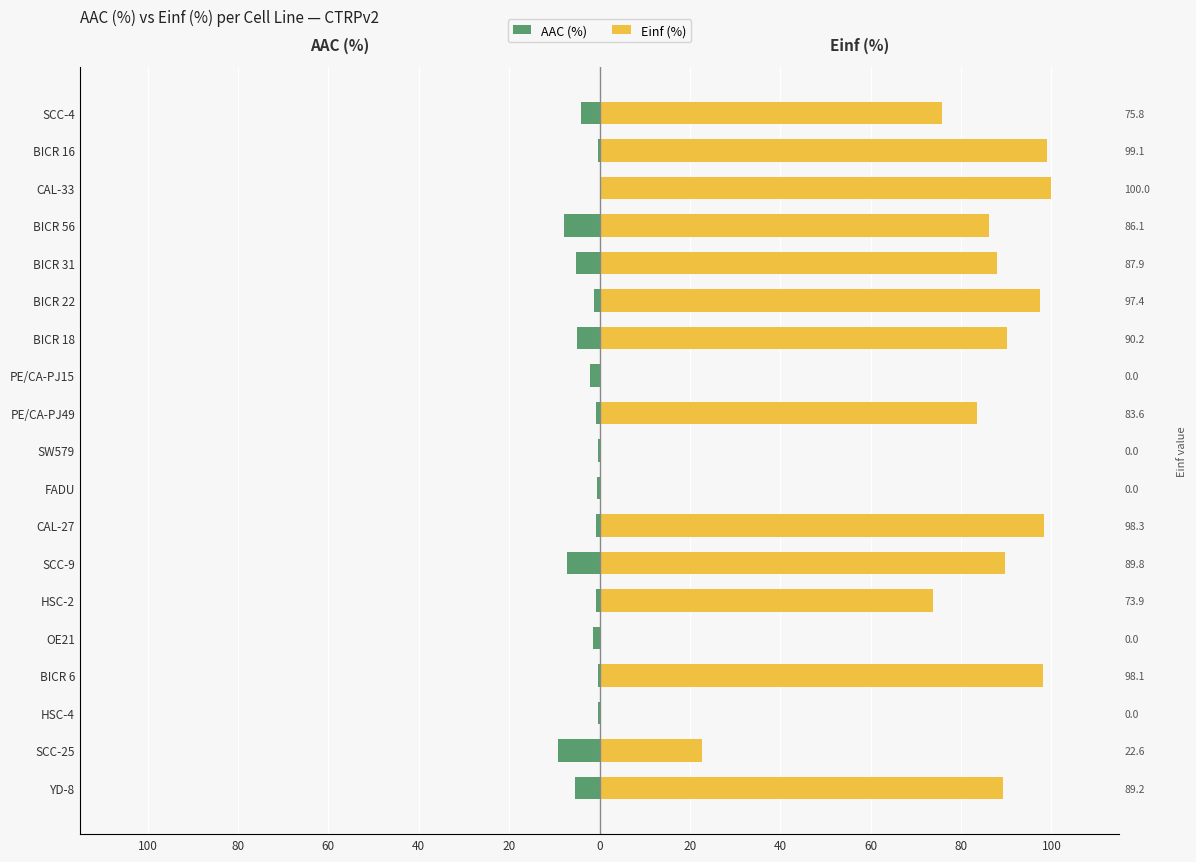

How many values in AAC (%) are below zero?

18